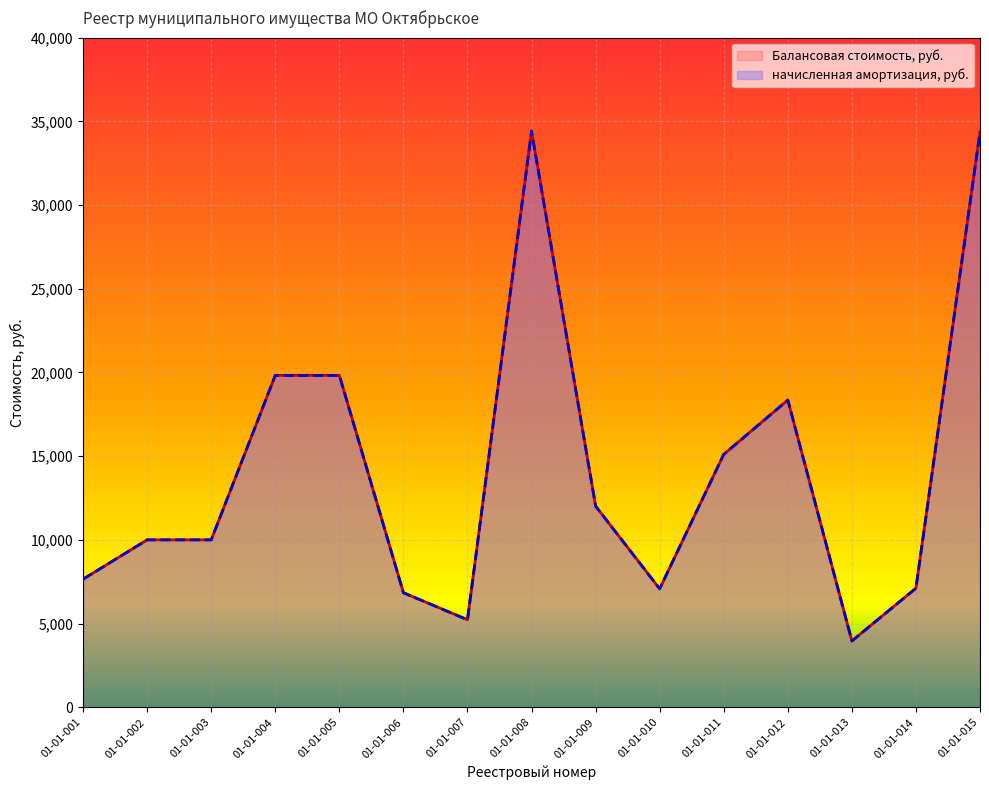

What are all the series names shown in the legend?

Балансовая стоимость, руб., начисленная амортизация, руб.